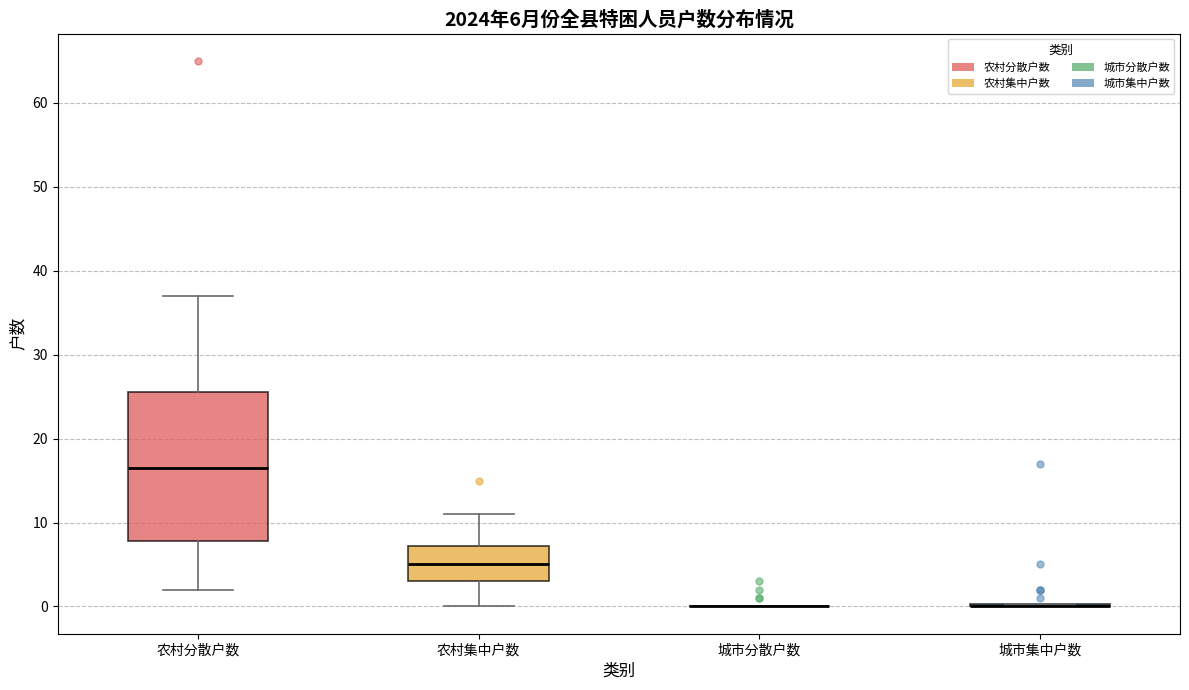

Comparing the boxes themselves (not the whiskers), which one is the tallest?

农村分散户数